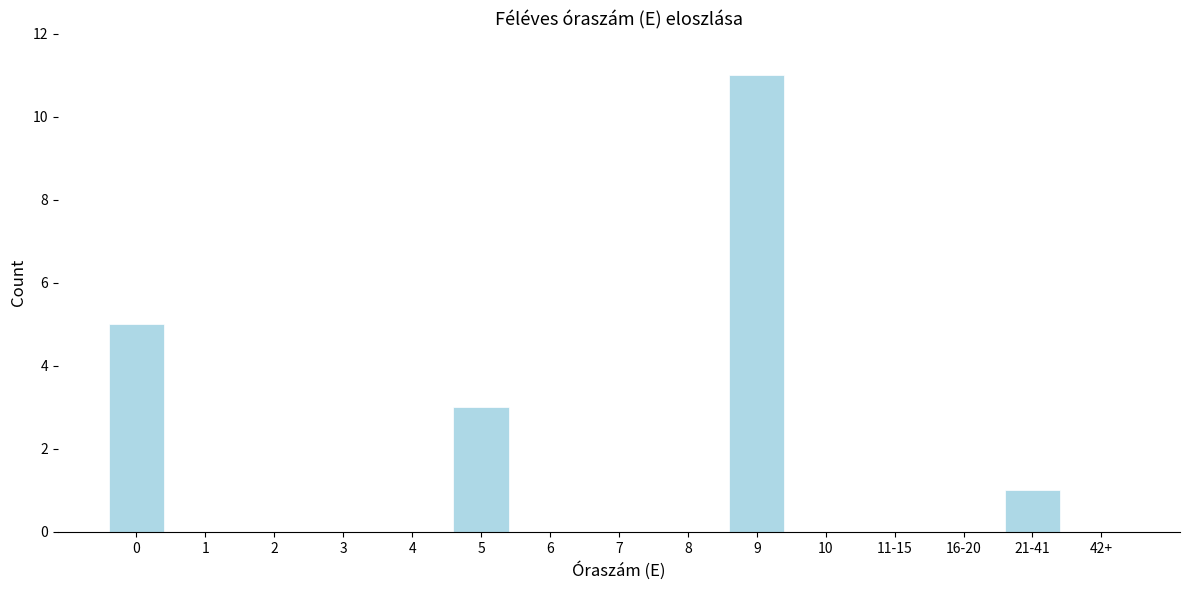

Reading left to right, transcribe all the data shown in this chart.

0=5	1=0	2=0	3=0	4=0	5=3	6=0	7=0	8=0	9=11	10=0	11-15=0	16-20=0	21-41=1	42+=0